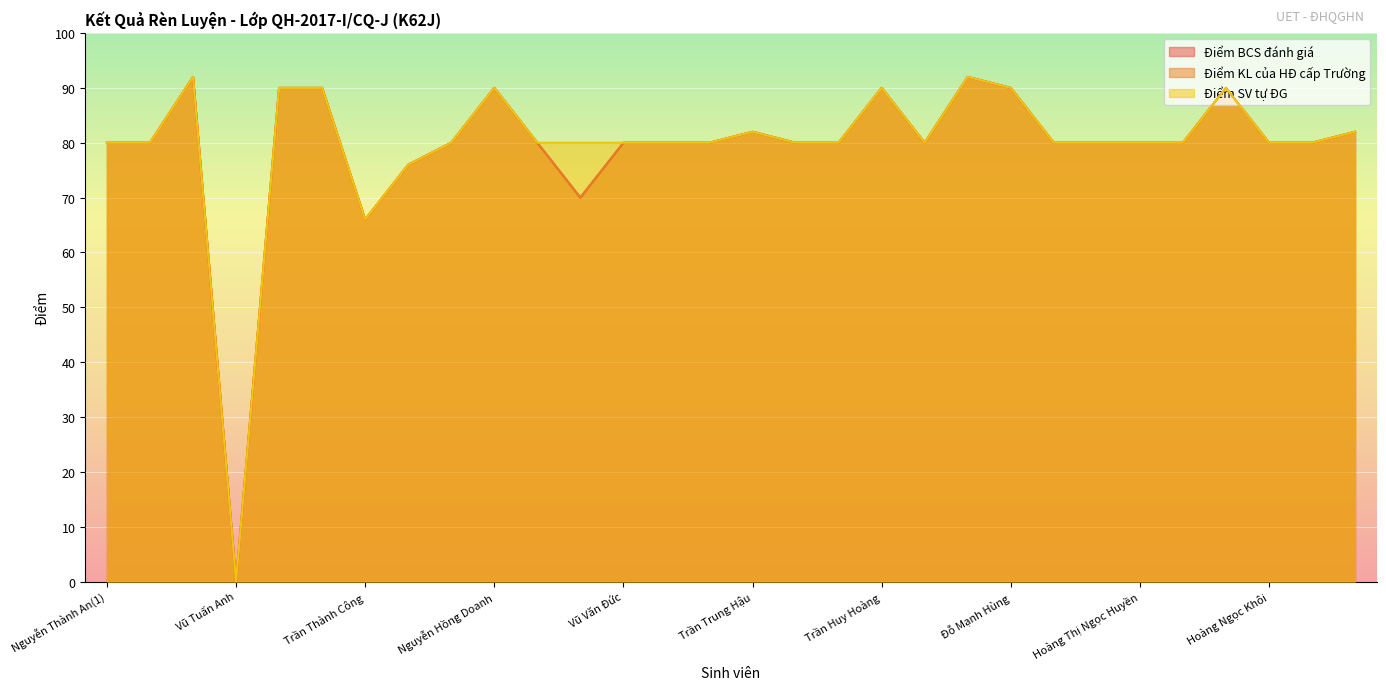

Which has a higher value, Nguyễn Thị Lan or Vũ Tuấn Anh?

Nguyễn Thị Lan